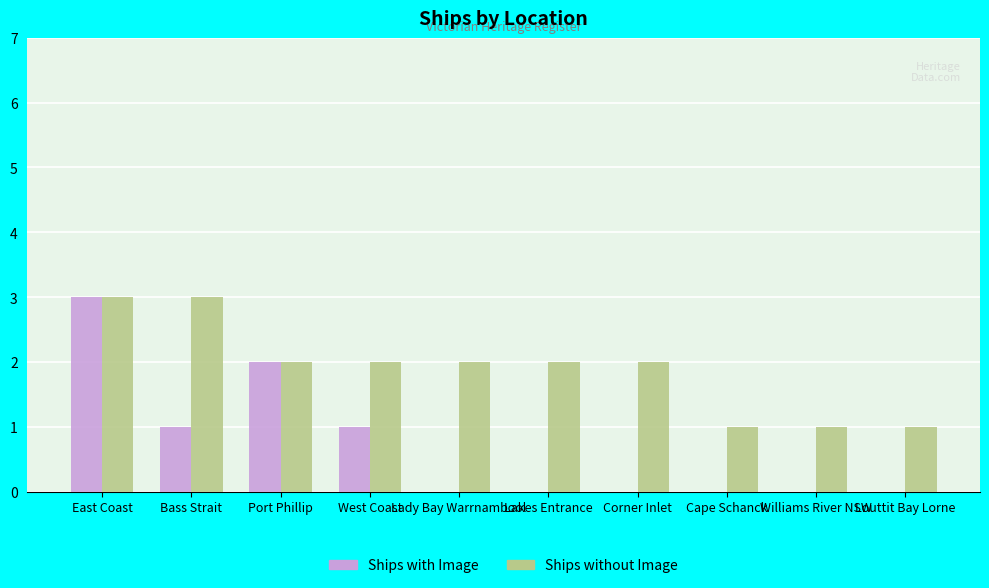

Which series has the widest spread of values?

Ships with Image